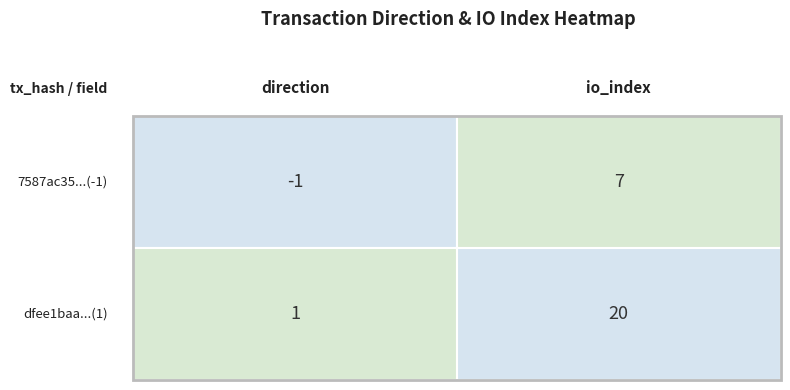

Between 0 and 1, which series saw the biggest shift?

dfee1baa47ee597d8c5999526edbc64a9347901